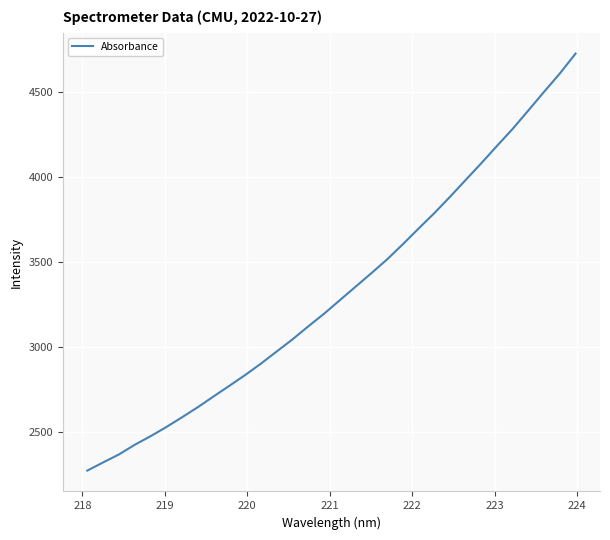

What is the difference between the maximum and minimum values?

2455.5